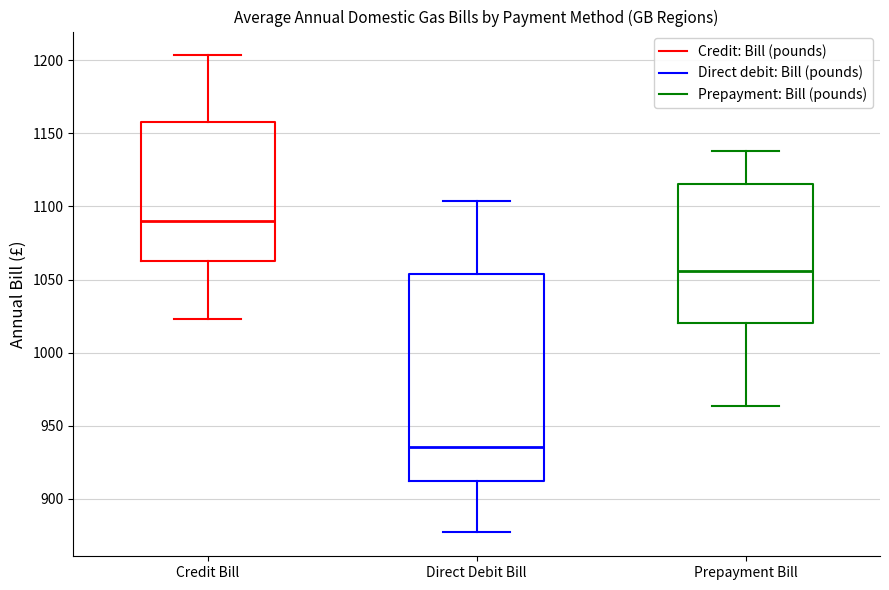

Where does the median line of the box for Direct Debit Bill sit on the y-axis? The values are not printed on the chart, so give them approximately, as read against the axis.

935